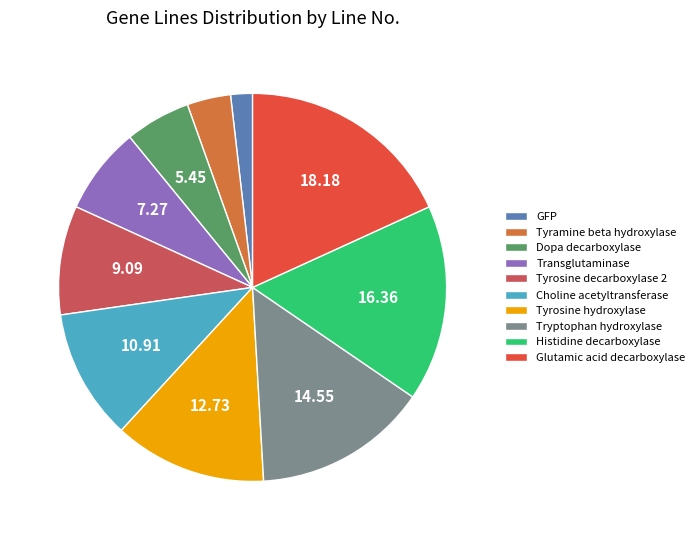

Rank the categories by value from lowest to highest.

GFP, Tyramine beta hydroxylase, Dopa decarboxylase, Transglutaminase, Tyrosine decarboxylase 2, Choline acetyltransferase, Tyrosine hydroxylase, Tryptophan hydroxylase, Histidine decarboxylase, Glutamic acid decarboxylase